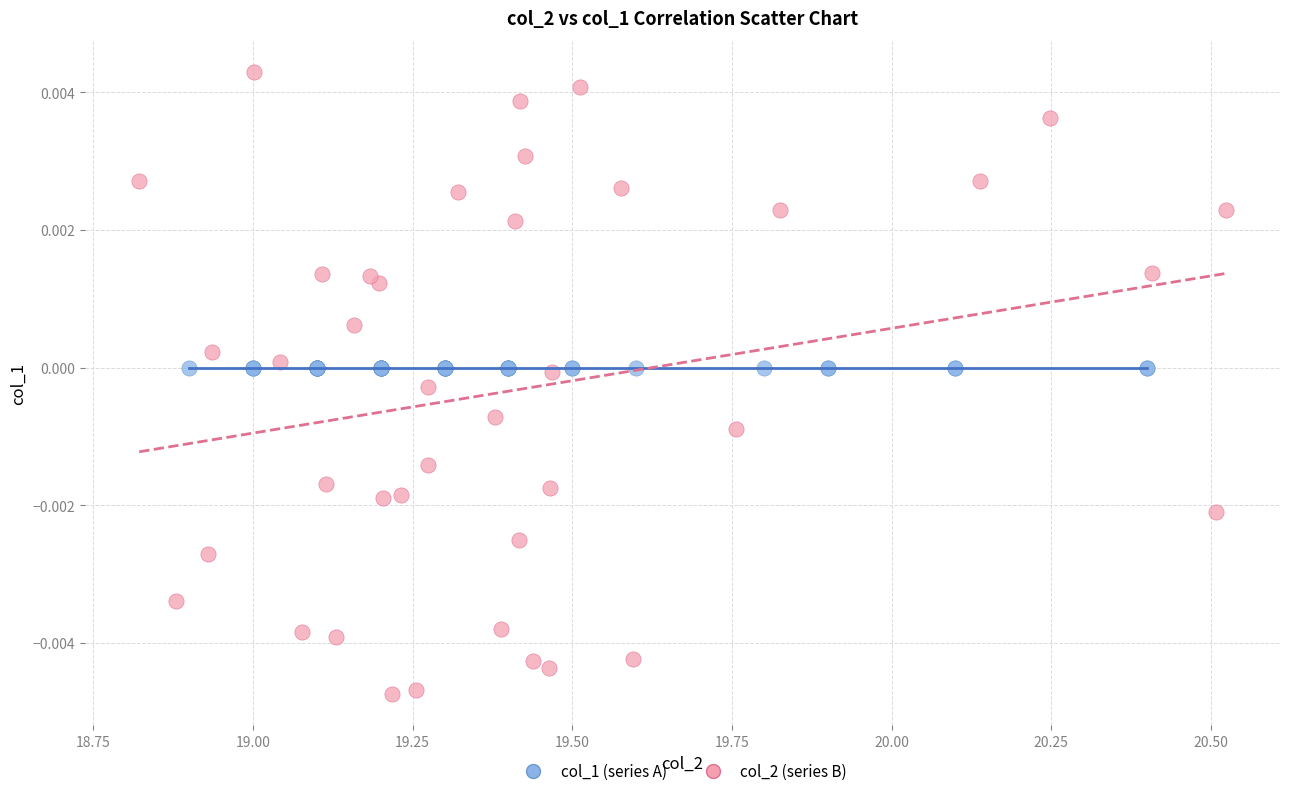

Which series reaches the maximum Y coordinate?

col_2 (series B)